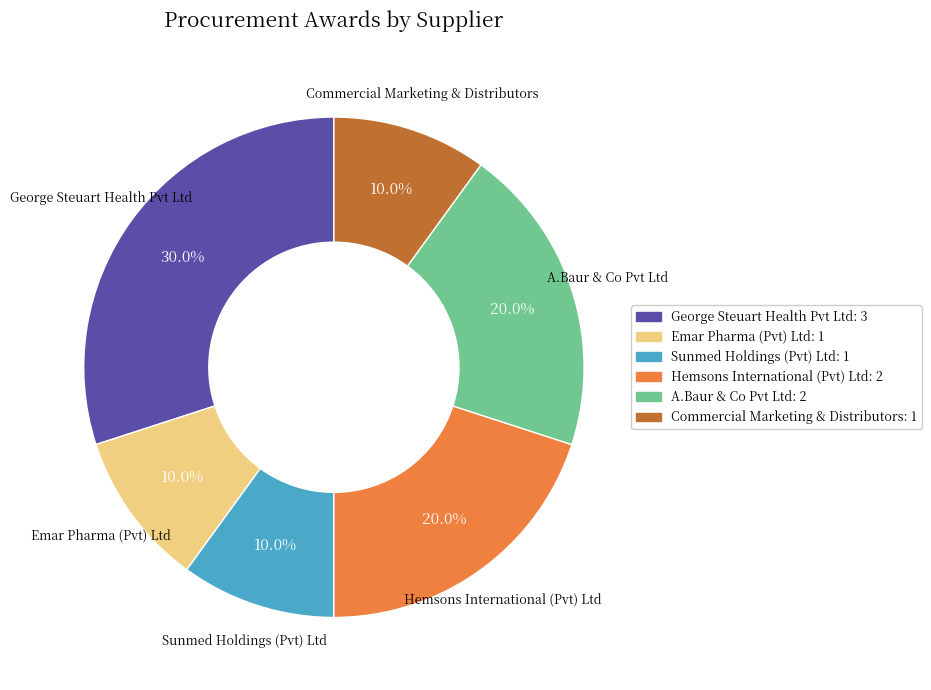

Which slice is the largest?

George Steuart Health Pvt Ltd